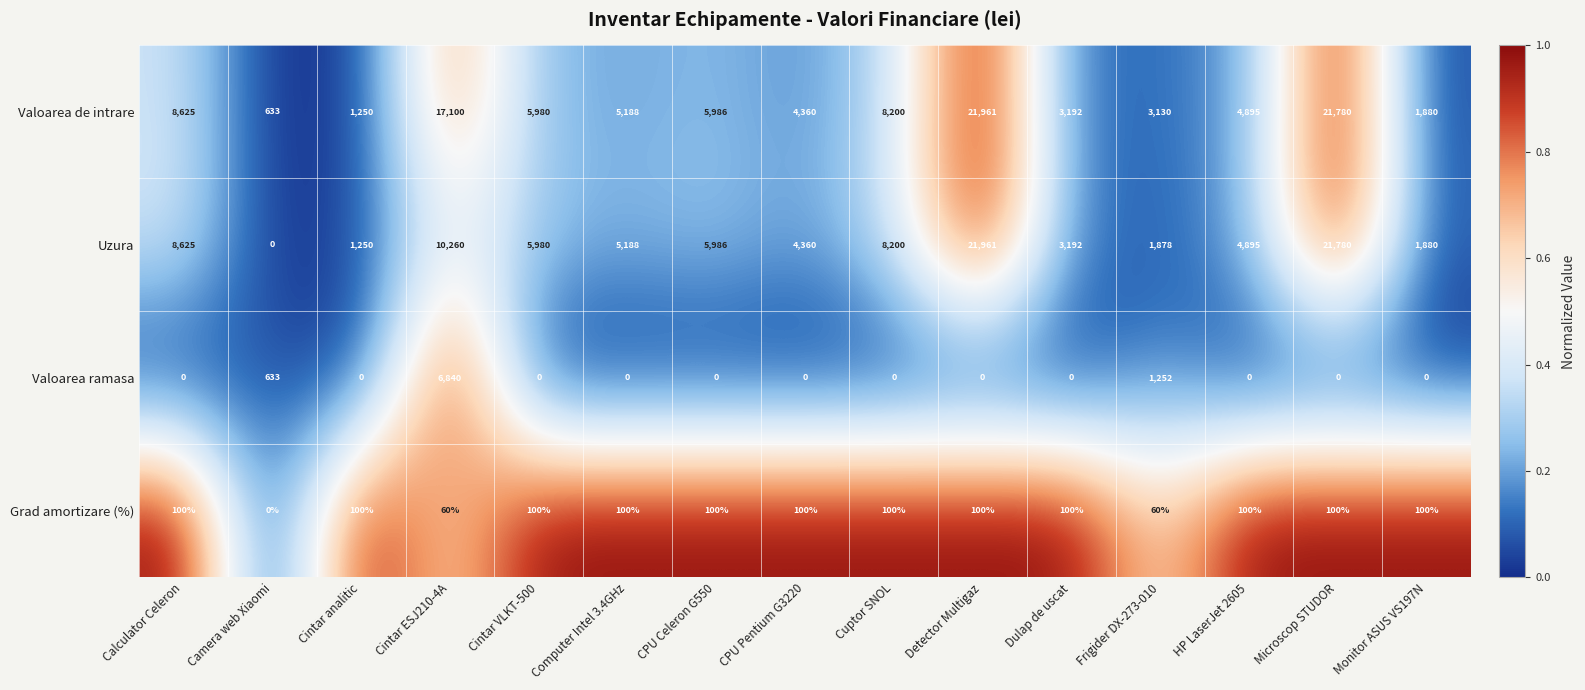

What is the sum of the Valoarea de intrare values at Dulap de uscat and Camera web Xiaomi?

3825